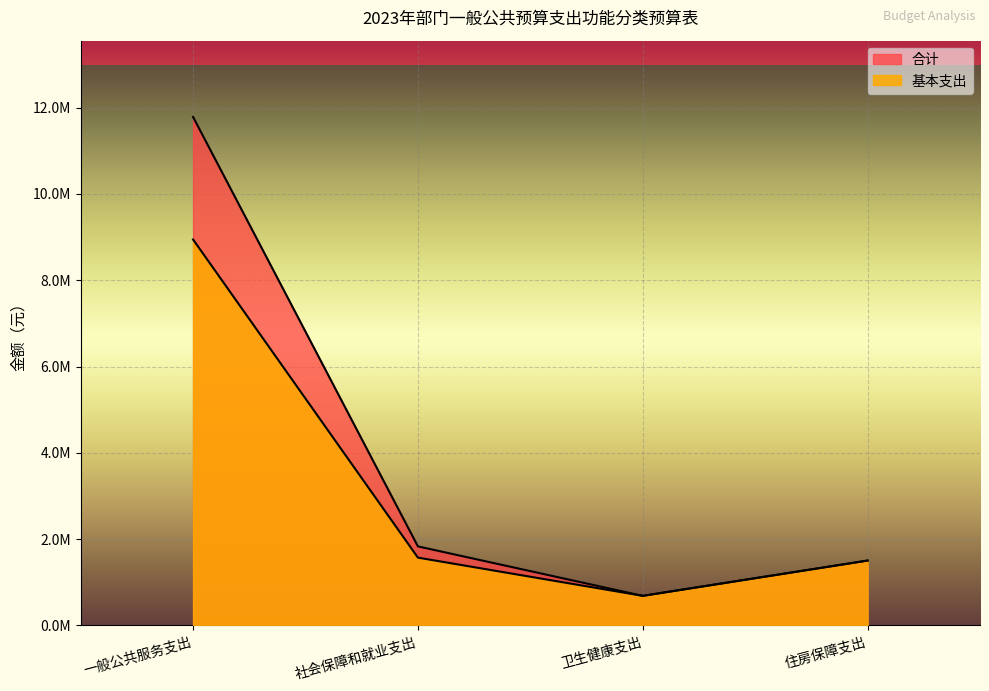

Is it true that 基本支出 equals 8.9 at 一般公共服务支出?

True